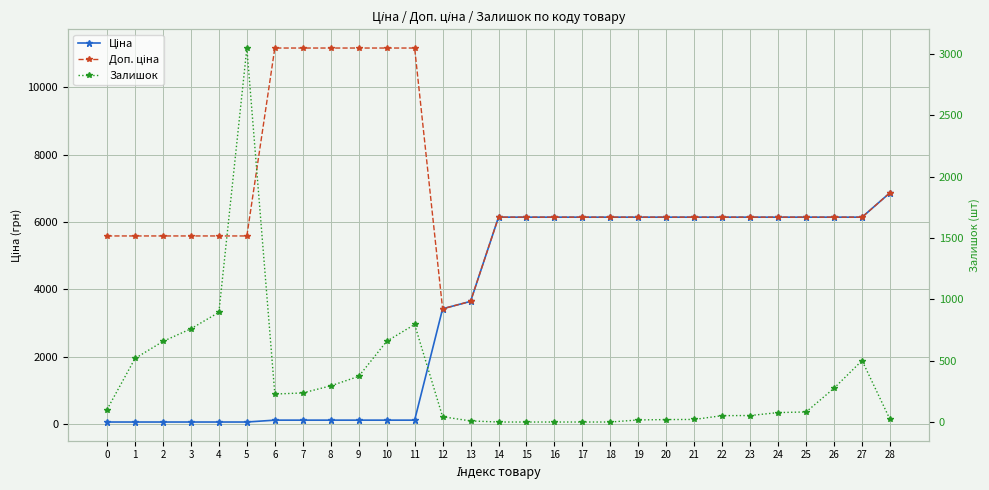

What are all the series names shown in the legend?

Ціна, Доп. ціна, Залишок